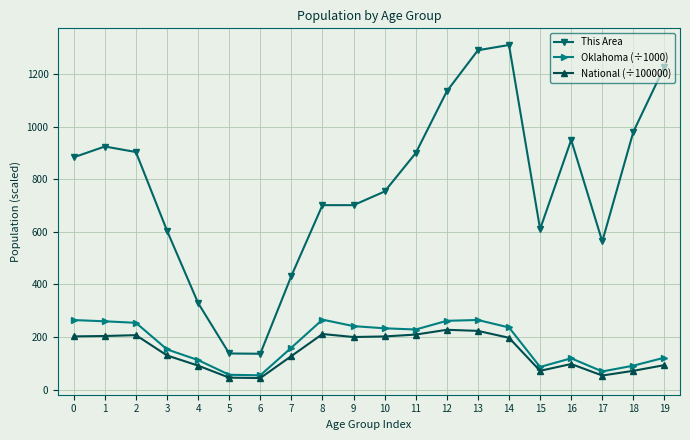

The value of This Area at 15 is 610.0. True or false?

True